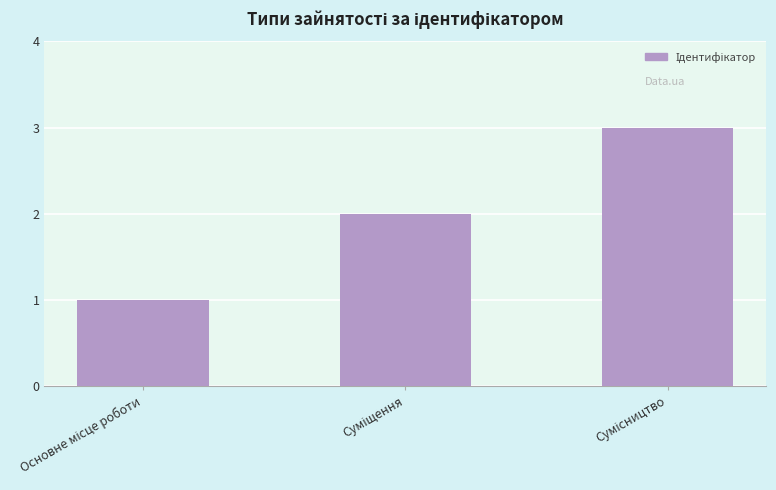

What is the greatest value displayed?

3